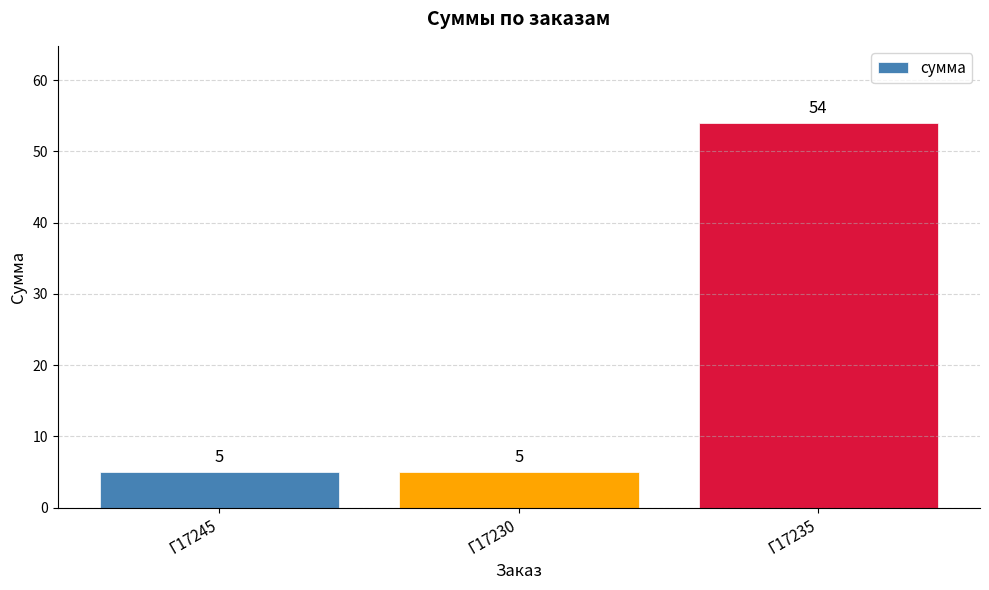

What is the greatest value displayed?

54